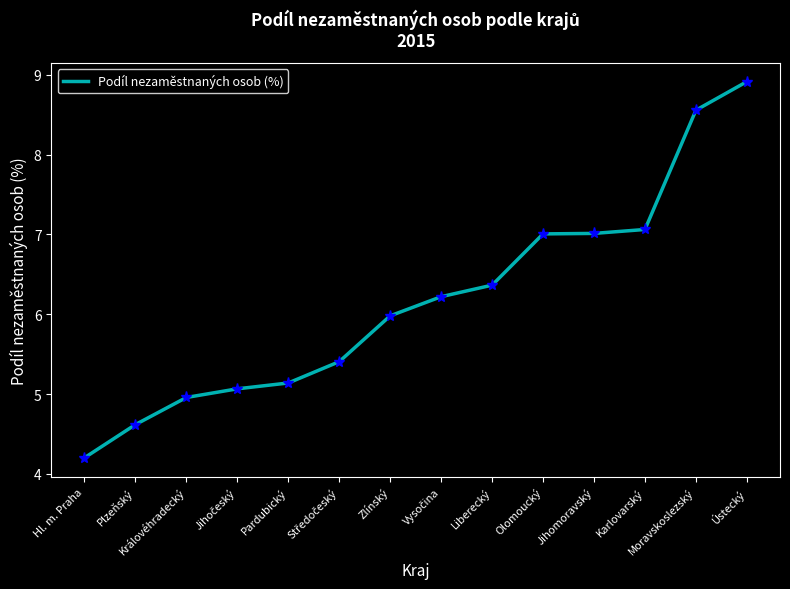

What position from the left is Královéhradecký?

3